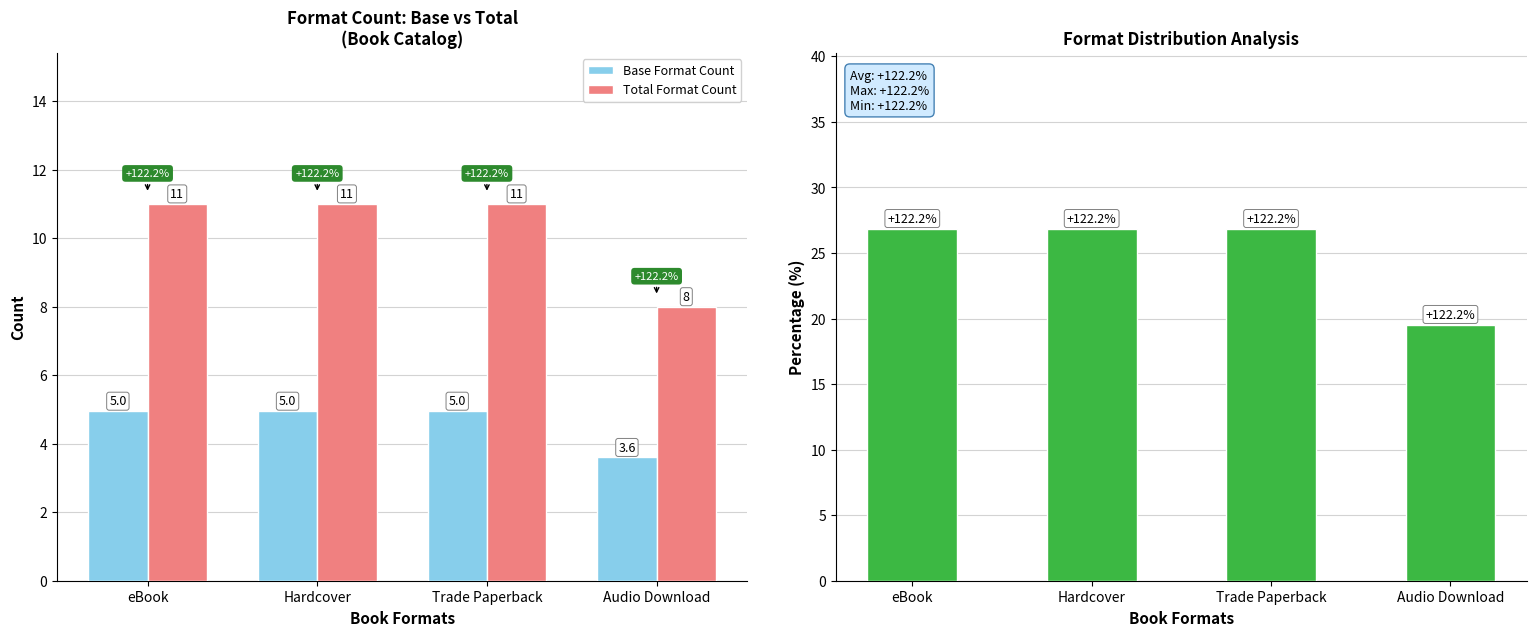

Which category has the highest value in the Format Share (%) series?

eBook